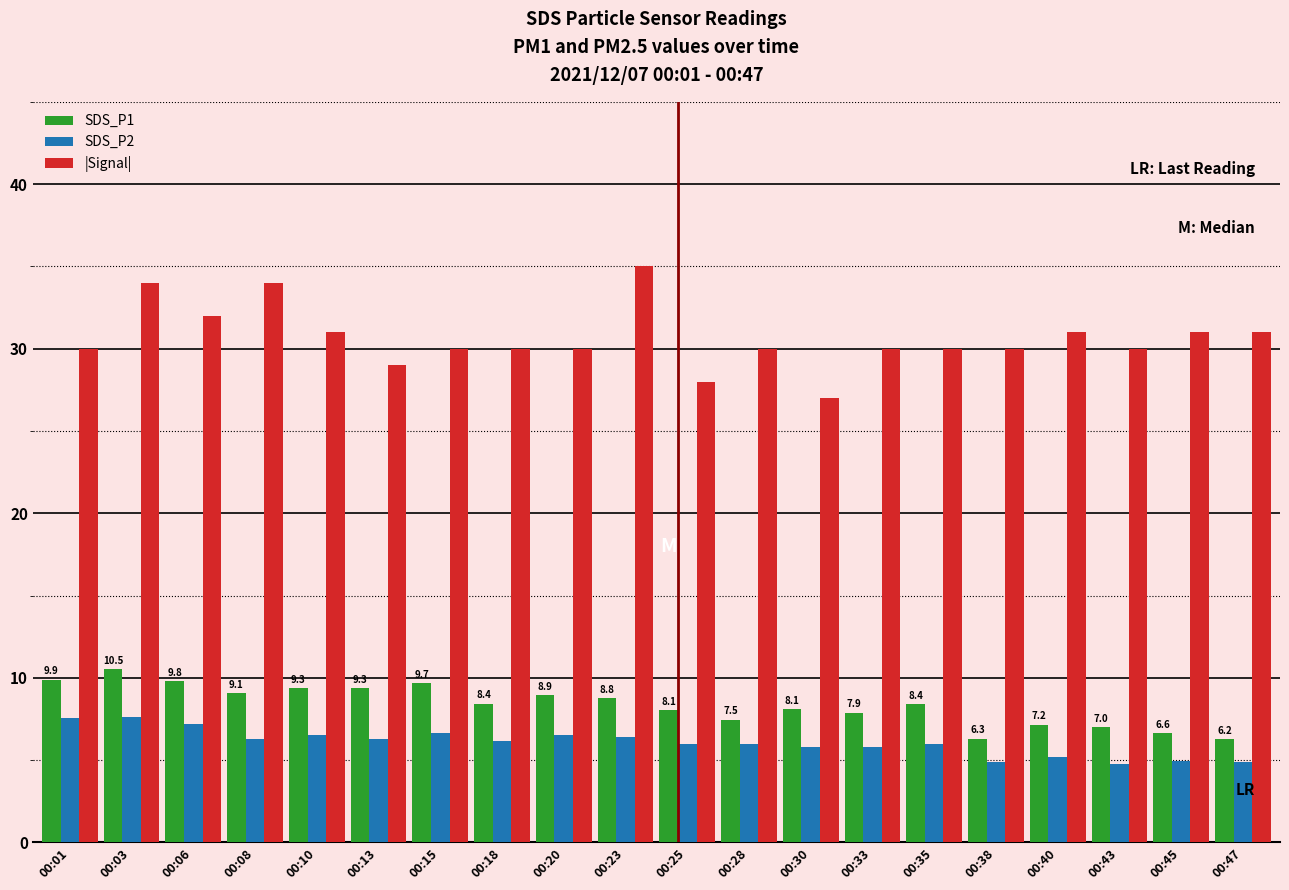

At how many categories does at least one series exceed 15?

20